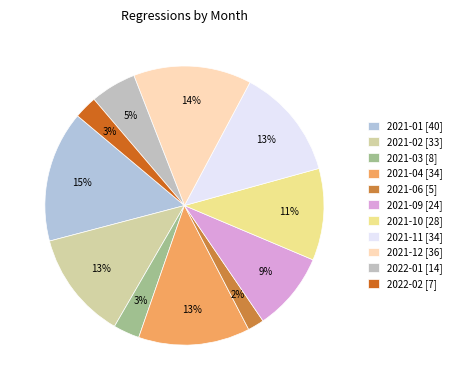

How many slices are in this pie chart?

11